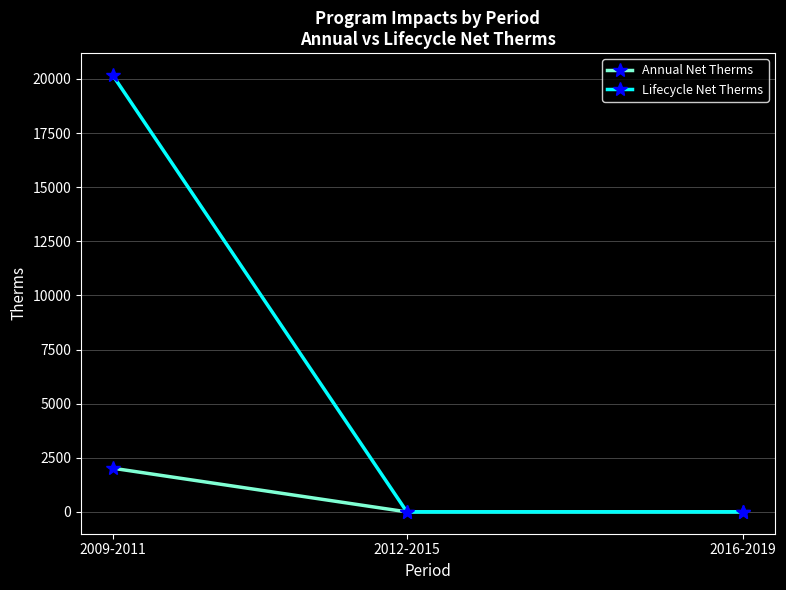

Reading left to right, extract all data points from this chart.

Annual Net Therms: 2009-2011=2018.4	2012-2015=0.0	2016-2019=0.0
Lifecycle Net Therms: 2009-2011=20183.5	2012-2015=0.0	2016-2019=0.0